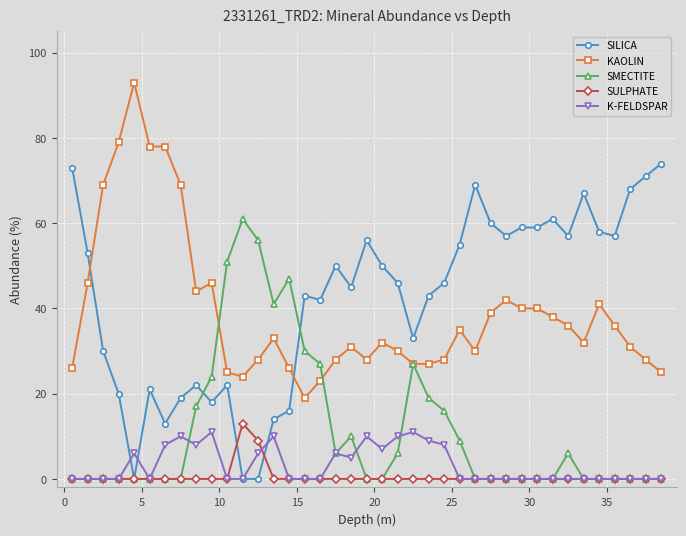

How many times do KAOLIN and SILICA cross each other?

2